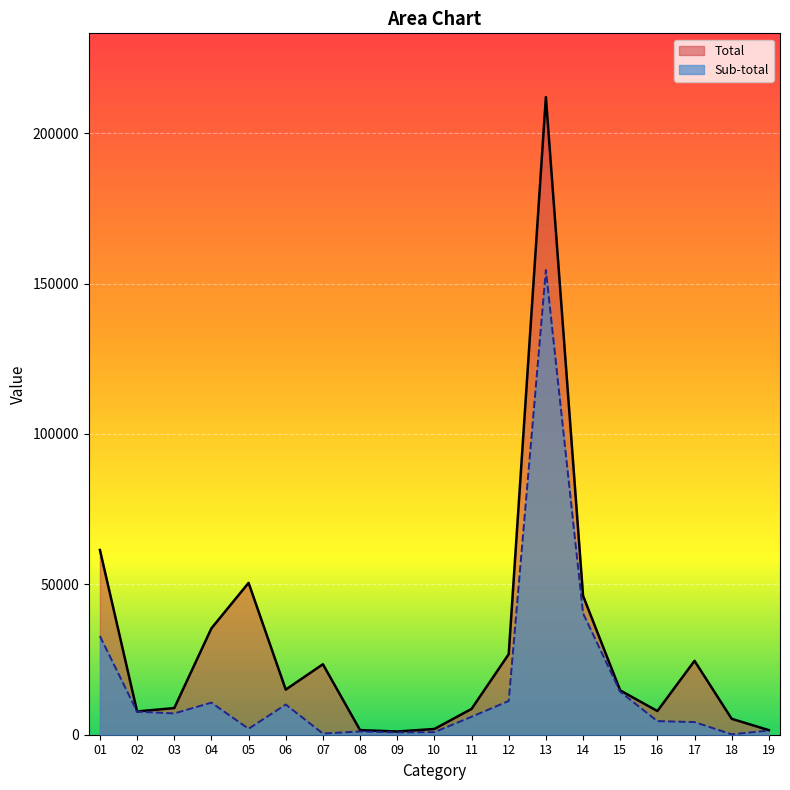

Reading left to right, what are all the values shown in this chart?

Total: 01=61412	02=7737	03=8856	04=35374	05=50484	06=15003	07=23434	08=1539	09=1067	10=1912	11=8585	12=26787	13=211986	14=46193	15=14731	16=7874	17=24565	18=5290	19=1518
Sub-total: 01=32791	02=7674	03=7082	04=10666	05=1983	06=10038	07=384	08=1092	09=771	10=863	11=5970	12=11212	13=154483	14=40371	15=14285	16=4525	17=4210	18=126	19=1392